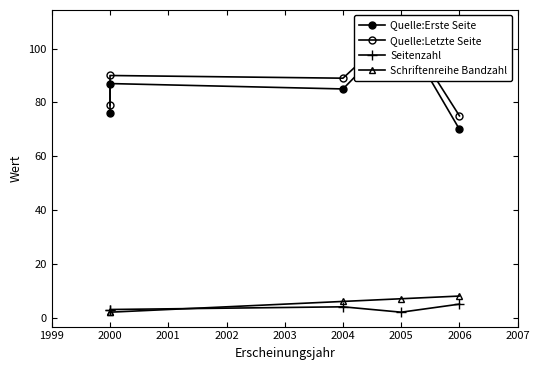

What is the maximum value for Quelle:Erste Seite?

107